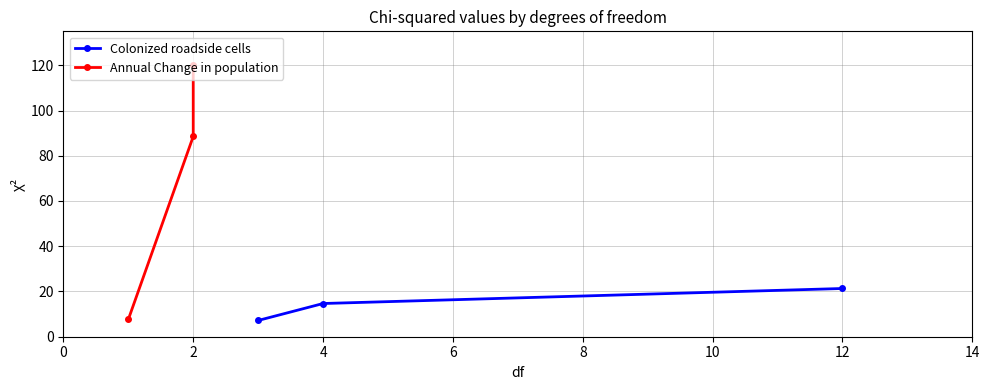

What is the value of the Colonized roadside cells point at the 3rd from the left?

21.3